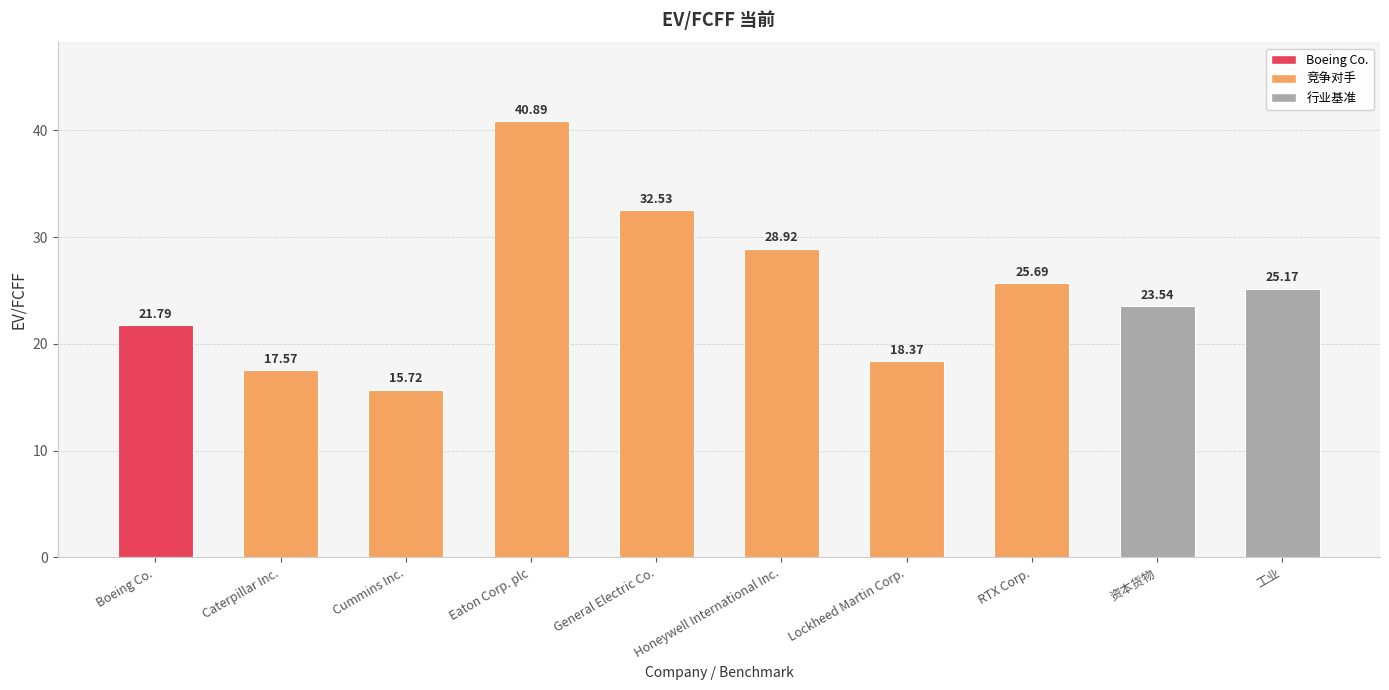

Which has a higher value, Boeing Co. or 资本货物?

资本货物